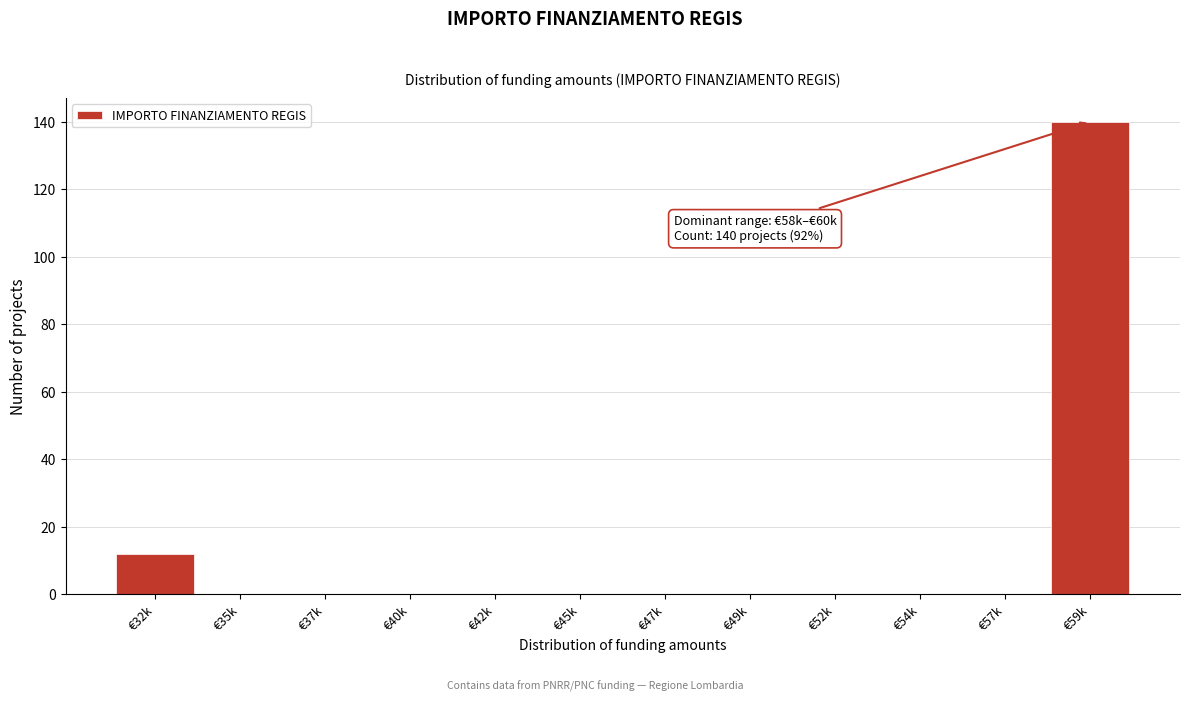

Reading left to right, extract all data points from this chart.

€32k=12	€35k=0	€37k=0	€40k=0	€42k=0	€45k=0	€47k=0	€49k=0	€52k=0	€54k=0	€57k=0	€59k=140